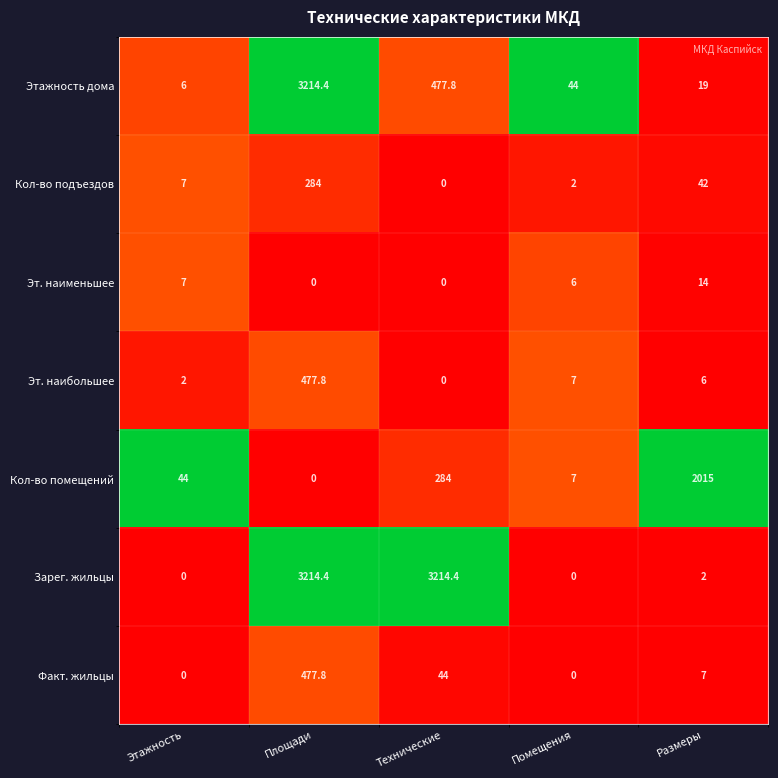

What is the approximate value of Кол-во подъездов at Площади?

284.0